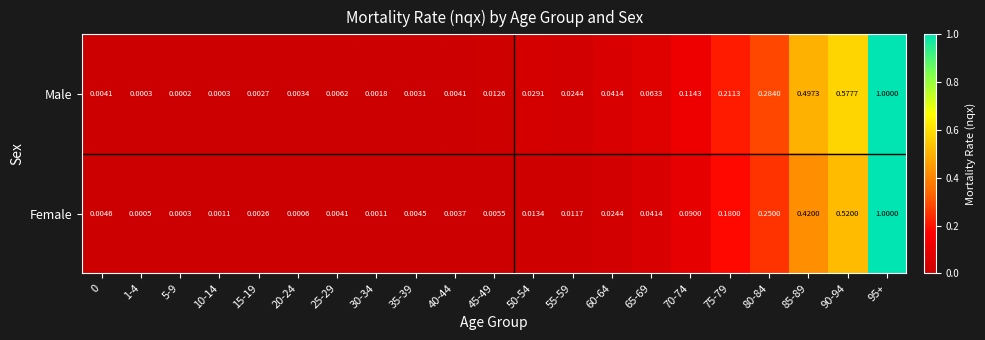

Rank the series by their average value, from lowest to highest.

Female, Male